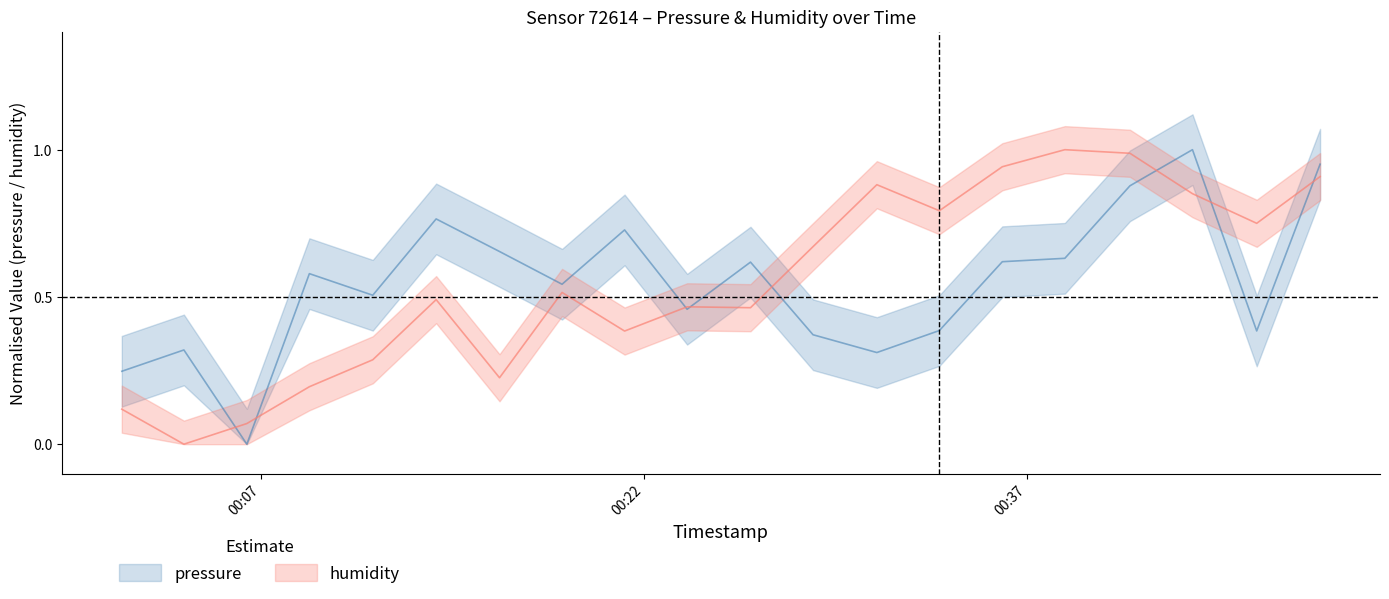

Reading left to right, extract all data points from this chart.

pressure: 2023-03-01T00:01:33=0.2	2023-03-01T00:03:59=0.3	2023-03-01T00:06:27=0.0	2023-03-01T00:08:54=0.6	2023-03-01T00:11:23=0.5	2023-03-01T00:13:52=0.8	2023-03-01T00:16:21=0.7	2023-03-01T00:18:48=0.5	2023-03-01T00:21:15=0.7	2023-03-01T00:23:42=0.5	2023-03-01T00:26:11=0.6	2023-03-01T00:28:38=0.4	2023-03-01T00:31:08=0.3	2023-03-01T00:33:35=0.4	2023-03-01T00:36:03=0.6	2023-03-01T00:38:30=0.6	2023-03-01T00:41:03=0.9	2023-03-01T00:43:30=1.0	2023-03-01T00:46:01=0.4	2023-03-01T00:48:30=1.0
humidity: 2023-03-01T00:01:33=0.1	2023-03-01T00:03:59=0.0	2023-03-01T00:06:27=0.1	2023-03-01T00:08:54=0.2	2023-03-01T00:11:23=0.3	2023-03-01T00:13:52=0.5	2023-03-01T00:16:21=0.2	2023-03-01T00:18:48=0.5	2023-03-01T00:21:15=0.4	2023-03-01T00:23:42=0.5	2023-03-01T00:26:11=0.5	2023-03-01T00:28:38=0.7	2023-03-01T00:31:08=0.9	2023-03-01T00:33:35=0.8	2023-03-01T00:36:03=0.9	2023-03-01T00:38:30=1.0	2023-03-01T00:41:03=1.0	2023-03-01T00:43:30=0.9	2023-03-01T00:46:01=0.8	2023-03-01T00:48:30=0.9